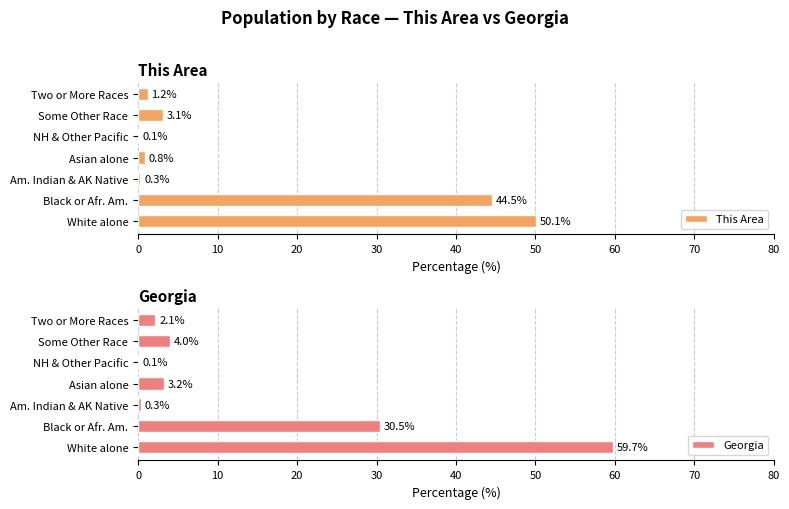

True or false: This Area has a value of 50.1 at White alone.

True